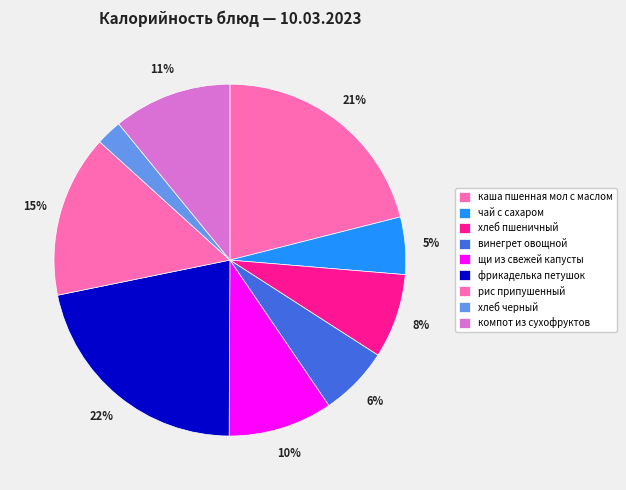

What is the smallest slice in the pie chart?

хлеб черный